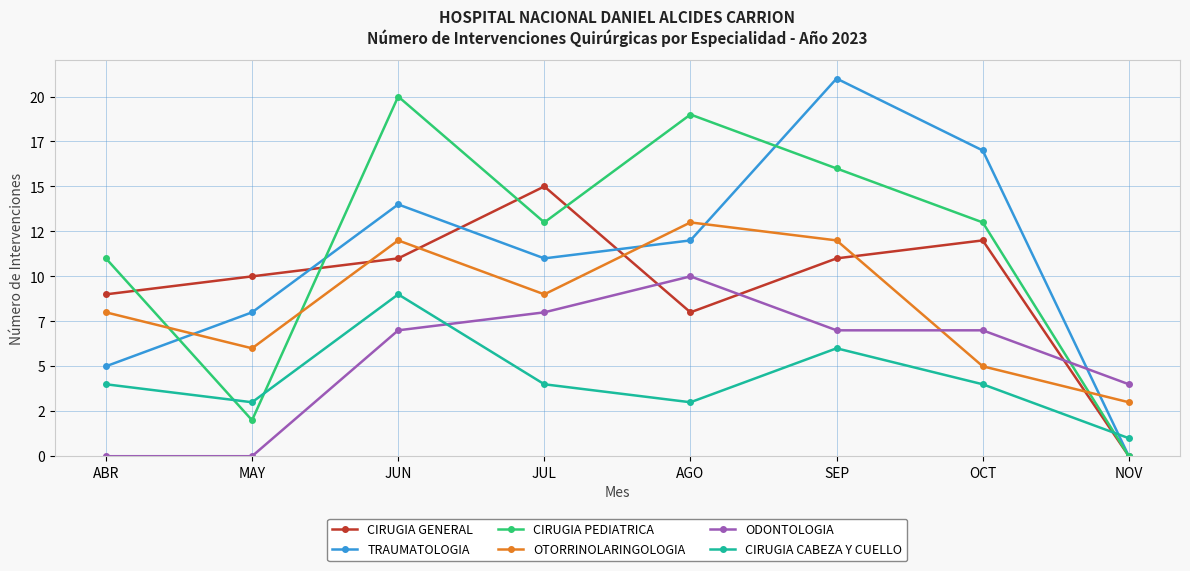

What is the sum of all CIRUGIA GENERAL values?

76